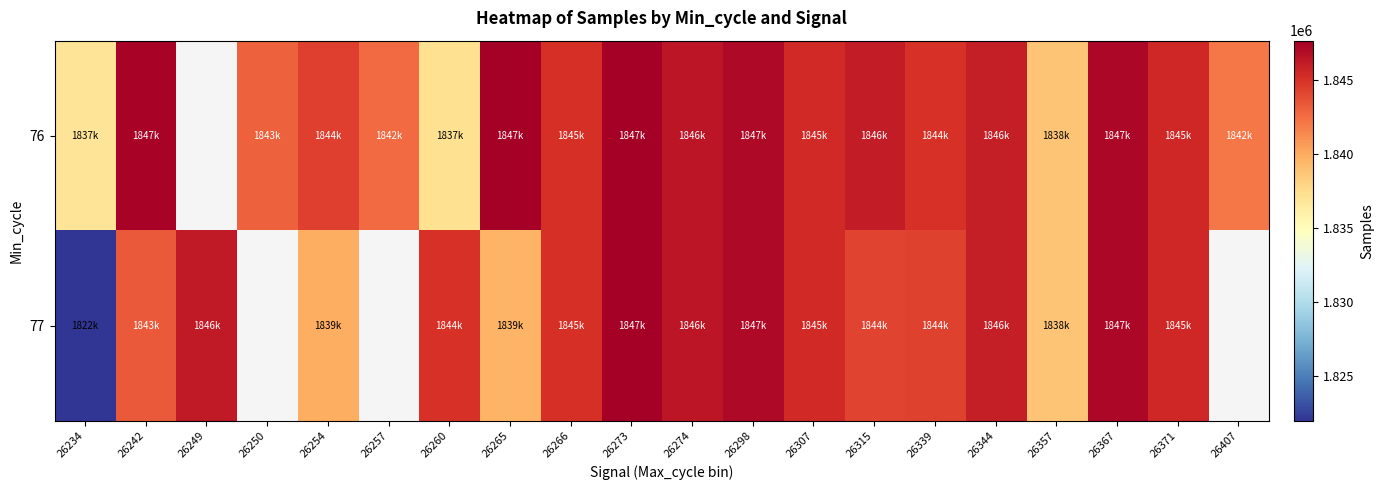

What is the difference between the second highest and minimum values in the 77 series?

25676.0